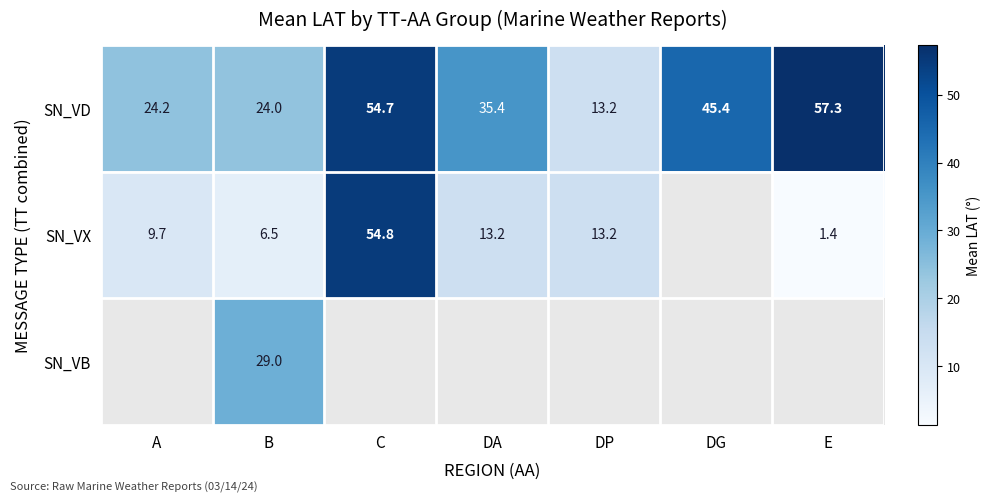

What is the highest value of the SN_VD series?

57.3